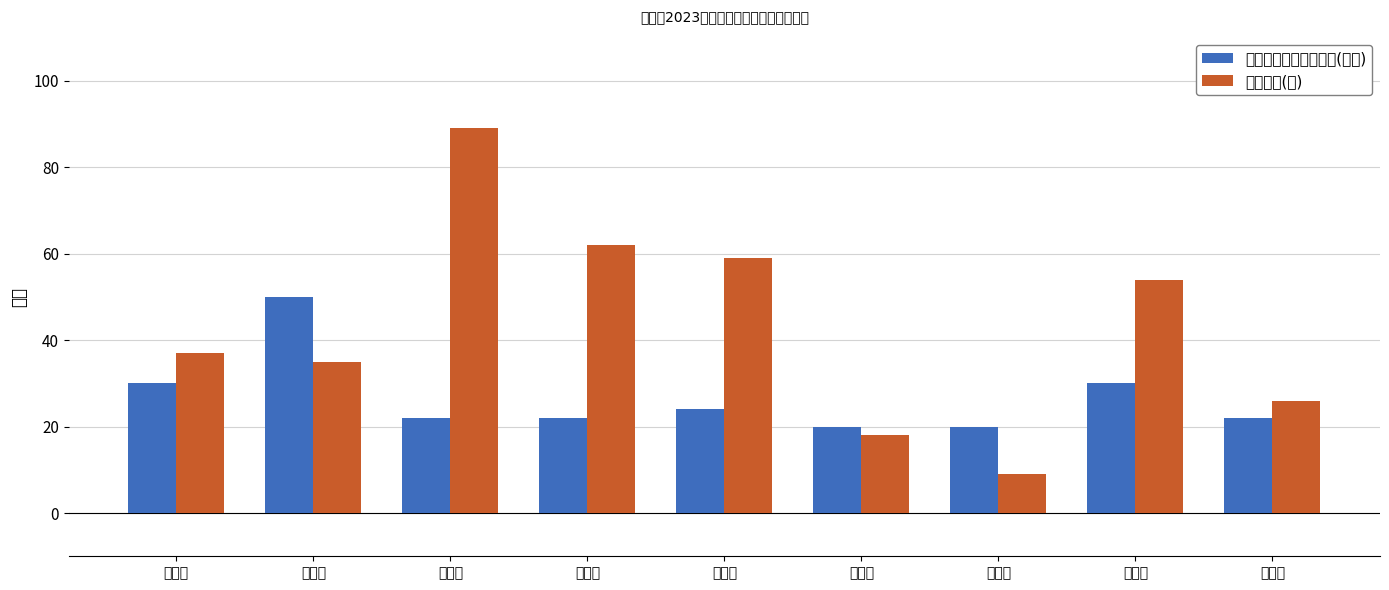

Which series has the largest total across all categories?

受益户数(户)